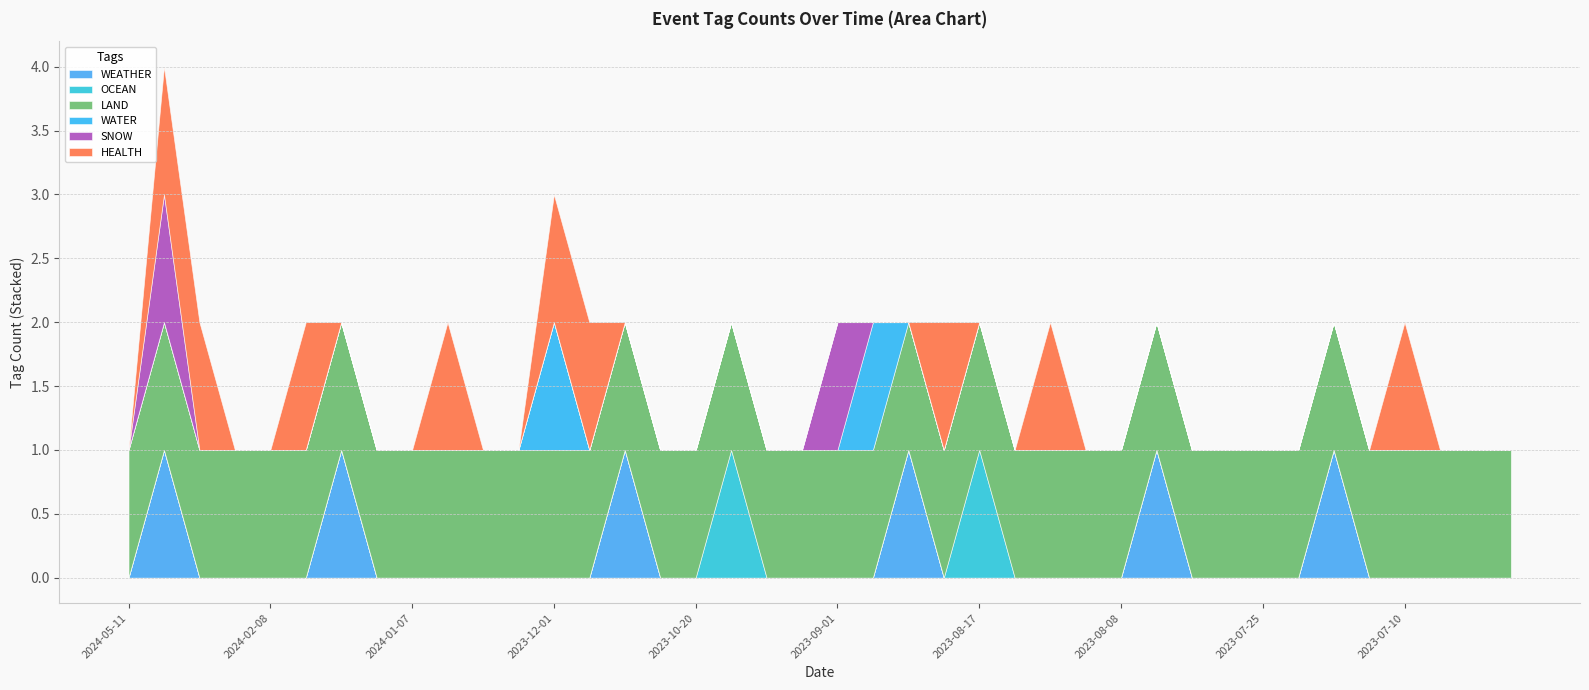

Between 2023-07-16 and 2023-07-10, which series saw the biggest shift?

HEALTH